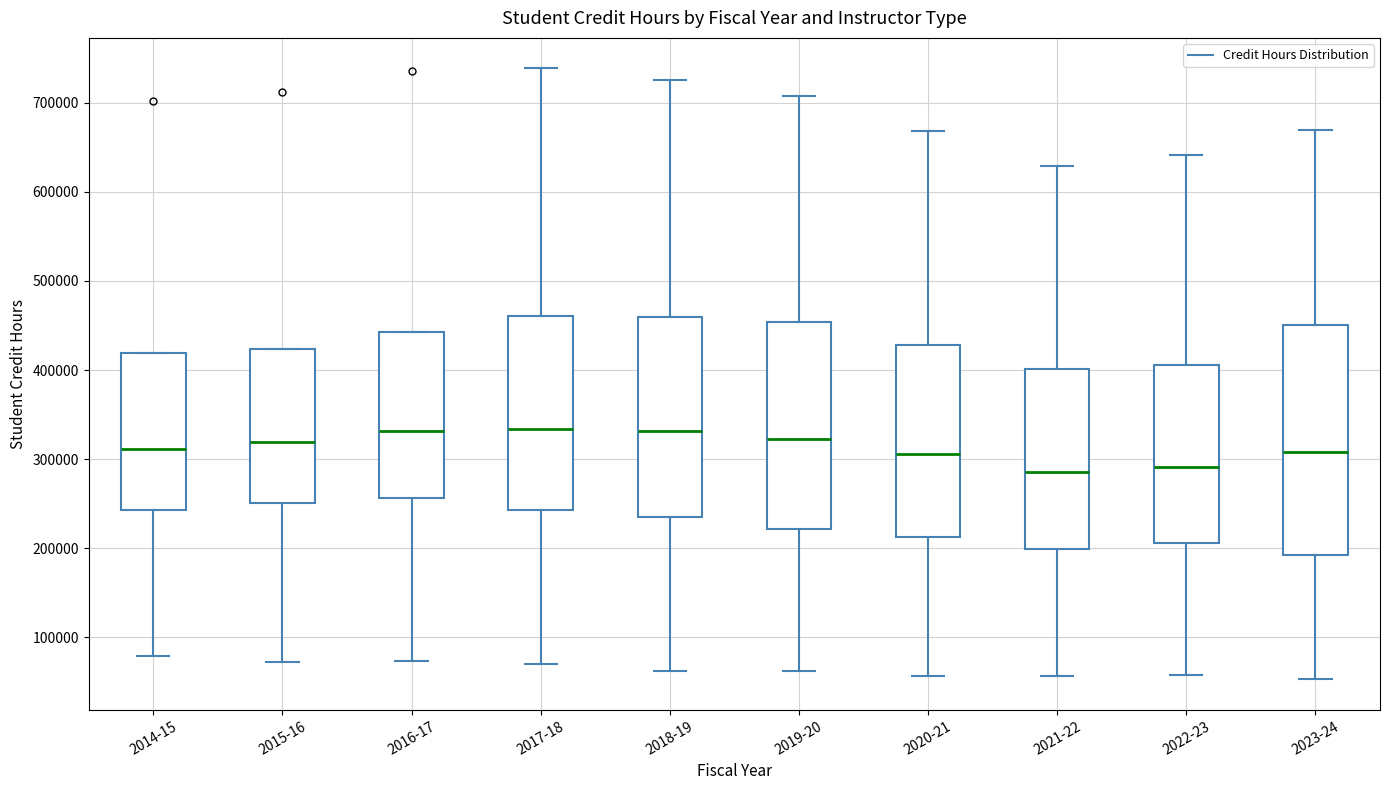

Reading left to right, transcribe this box plot: for each box, give where its median line is, the range the box spans, and where its two whiskers end, as read against the y-axis. The values are not printed on the chart, so give them approximately, as read against the axis.

2014-15: median 310000, box 240000 to 420000, whiskers 80000 to 420000
2015-16: median 320000, box 250000 to 420000, whiskers 70000 to 420000
2016-17: median 330000, box 260000 to 440000, whiskers 70000 to 440000
2017-18: median 330000, box 240000 to 460000, whiskers 70000 to 740000
2018-19: median 330000, box 240000 to 460000, whiskers 60000 to 730000
2019-20: median 320000, box 220000 to 450000, whiskers 60000 to 710000
2020-21: median 310000, box 210000 to 430000, whiskers 60000 to 670000
2021-22: median 290000, box 200000 to 400000, whiskers 60000 to 630000
2022-23: median 290000, box 210000 to 410000, whiskers 60000 to 640000
2023-24: median 310000, box 190000 to 450000, whiskers 50000 to 670000